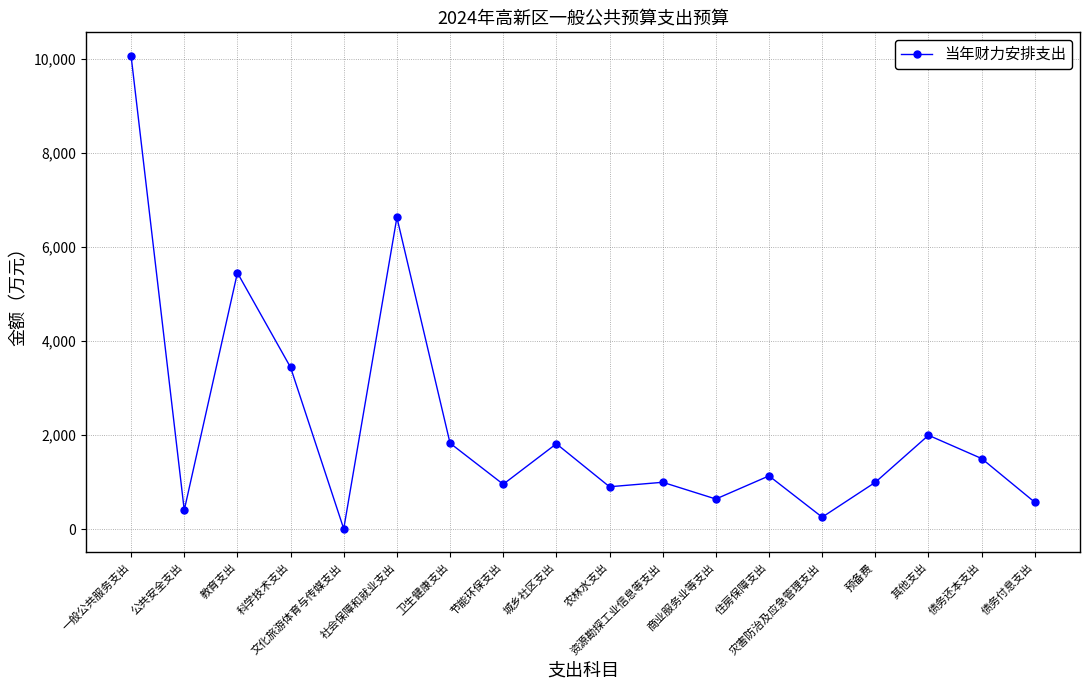

Which has a higher value, 灾害防治及应急管理支出 or 债务还本支出?

债务还本支出